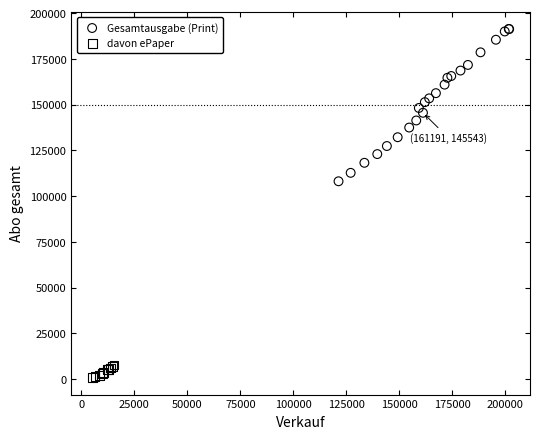

Which series contains the highest Y value?

Gesamtausgabe (Print)